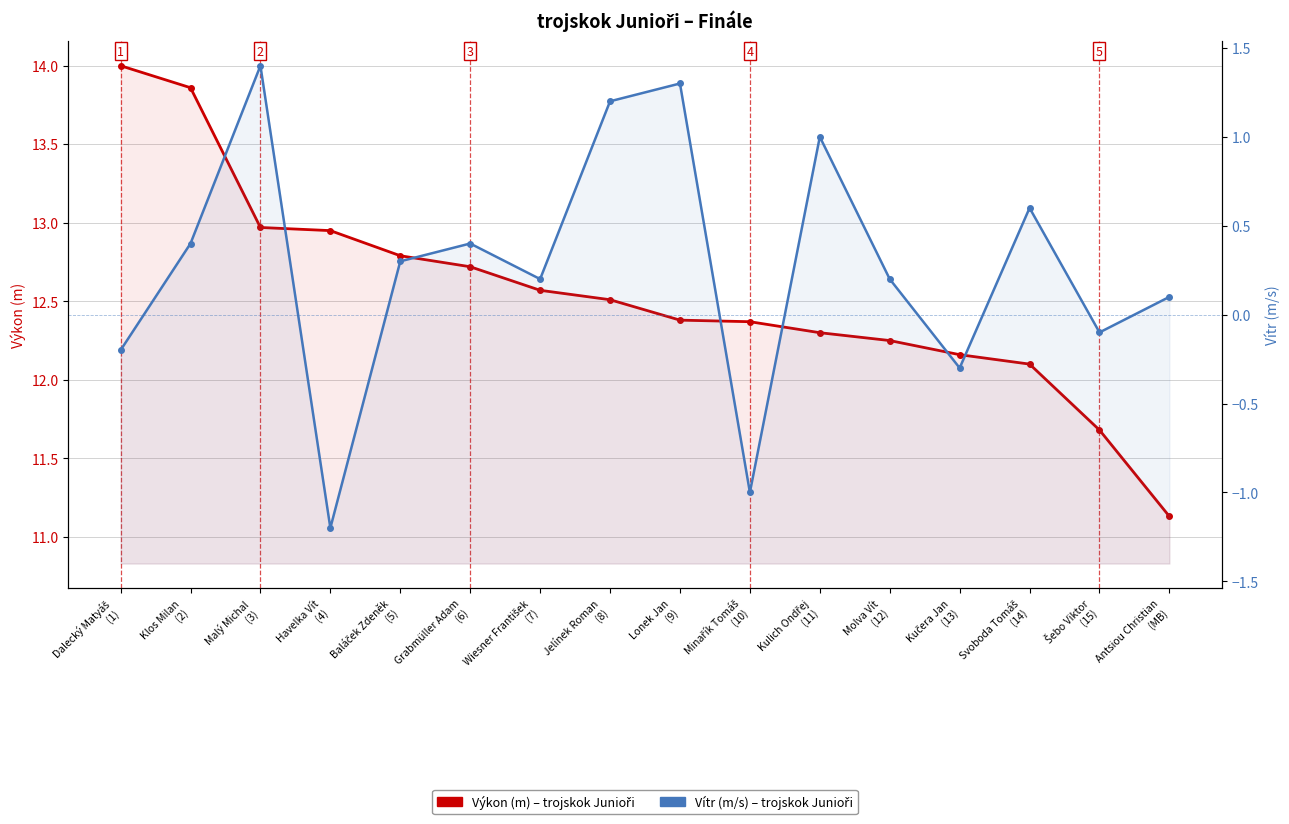

Reading left to right, extract all data points from this chart.

Výkon (m): Dalecký Matyáš
(1)=14.0	Klos Milan
(2)=13.9	Malý Michal
(3)=13.0	Havelka Vít
(4)=12.9	Baláček Zdeněk
(5)=12.8	Grabmüller Adam
(6)=12.7	Wiesner František
(7)=12.6	Jelínek Roman
(8)=12.5	Lonek Jan
(9)=12.4	Minařík Tomáš
(10)=12.4	Kulich Ondřej
(11)=12.3	Molva Vít
(12)=12.2	Kučera Jan
(13)=12.2	Svoboda Tomáš
(14)=12.1	Šebo Viktor
(15)=11.7	Antsiou Christian
(MB)=11.1
Vítr (m/s): Dalecký Matyáš
(1)=-0.2	Klos Milan
(2)=0.4	Malý Michal
(3)=1.4	Havelka Vít
(4)=-1.2	Baláček Zdeněk
(5)=0.3	Grabmüller Adam
(6)=0.4	Wiesner František
(7)=0.2	Jelínek Roman
(8)=1.2	Lonek Jan
(9)=1.3	Minařík Tomáš
(10)=-1.0	Kulich Ondřej
(11)=1.0	Molva Vít
(12)=0.2	Kučera Jan
(13)=-0.3	Svoboda Tomáš
(14)=0.6	Šebo Viktor
(15)=-0.1	Antsiou Christian
(MB)=0.1